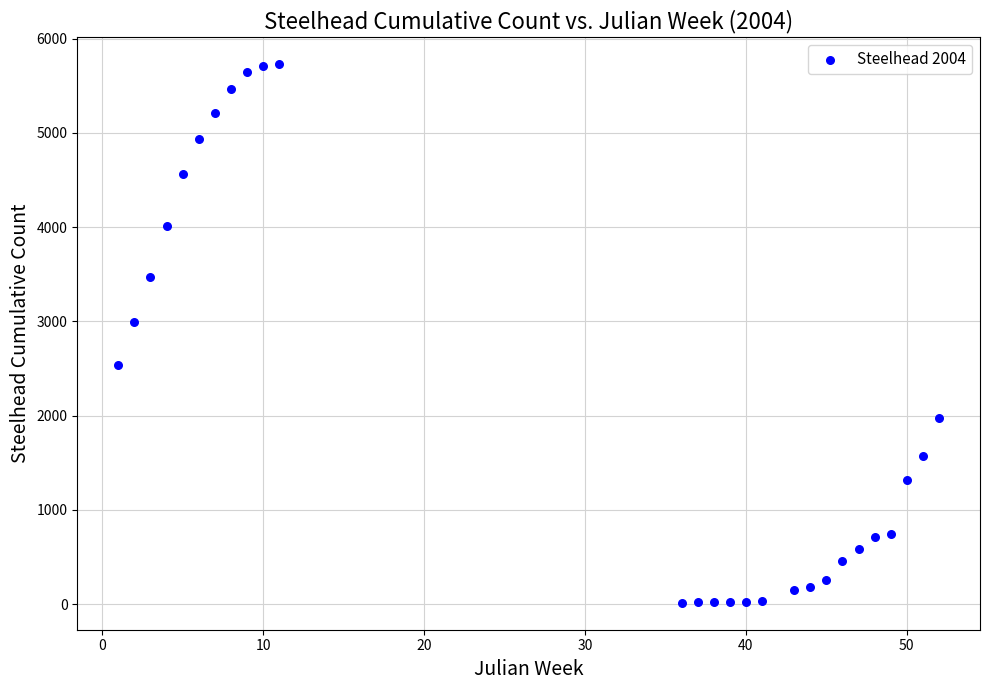

What is the range of X values (max minus min)?

51